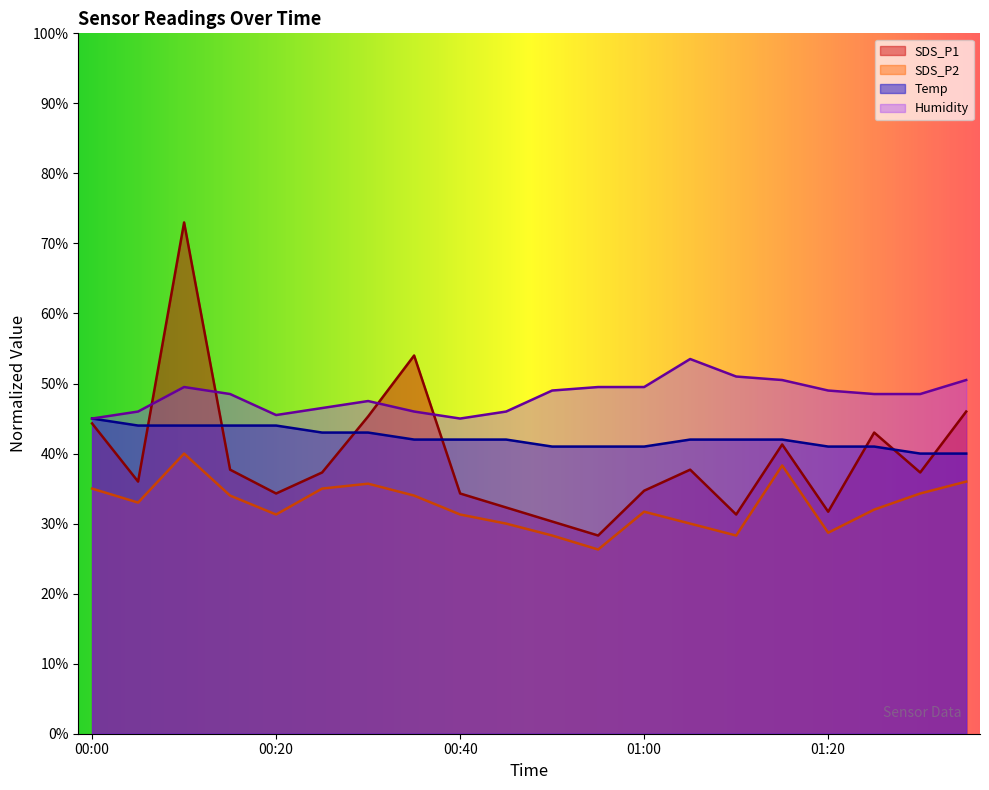

True or false: Humidity and SDS_P2 cross at least once.

False